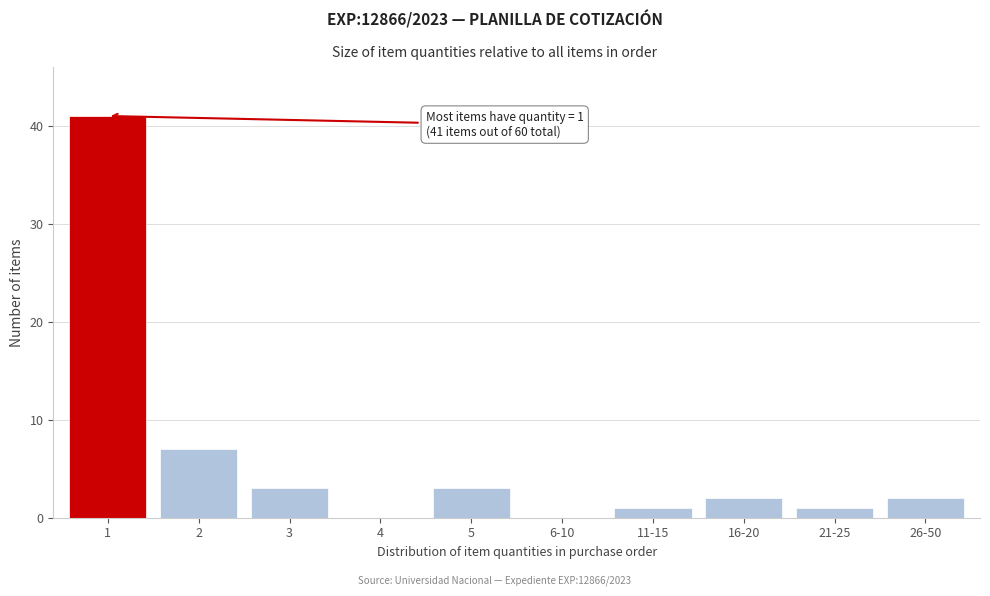

Reading right to left, transcribe all the data shown in this chart.

26-50=2	21-25=1	16-20=2	11-15=1	6-10=0	5=3	4=0	3=3	2=7	1=41